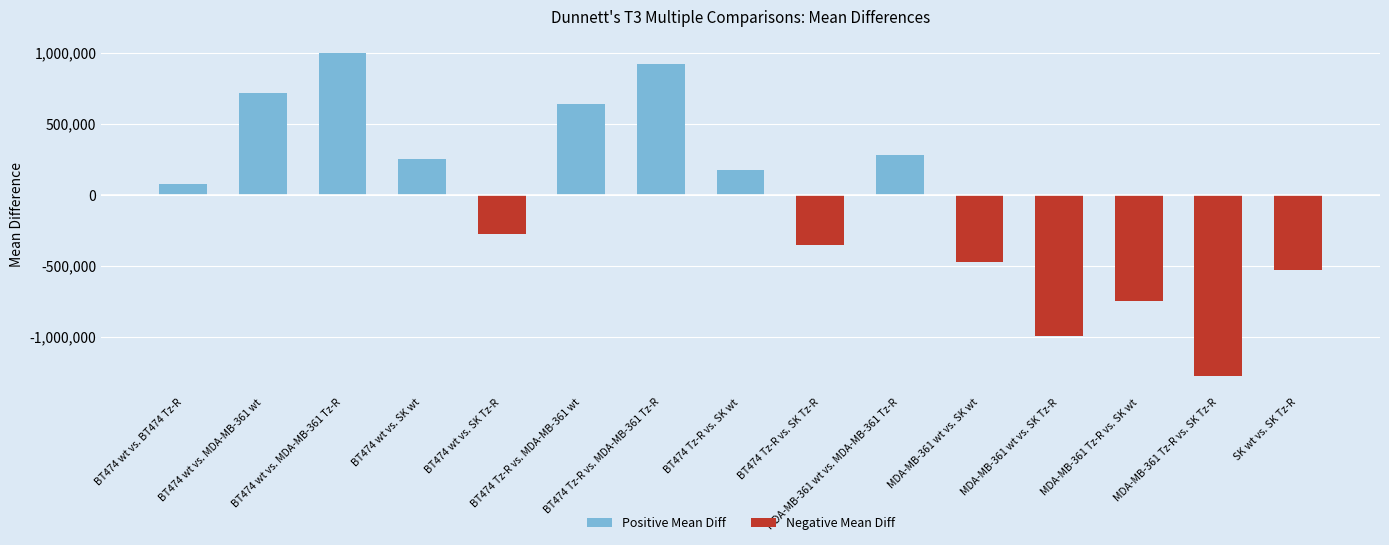

Is it true that the value at MDA-MB-361 wt vs. MDA-MB-361 Tz-R is 280135?

True